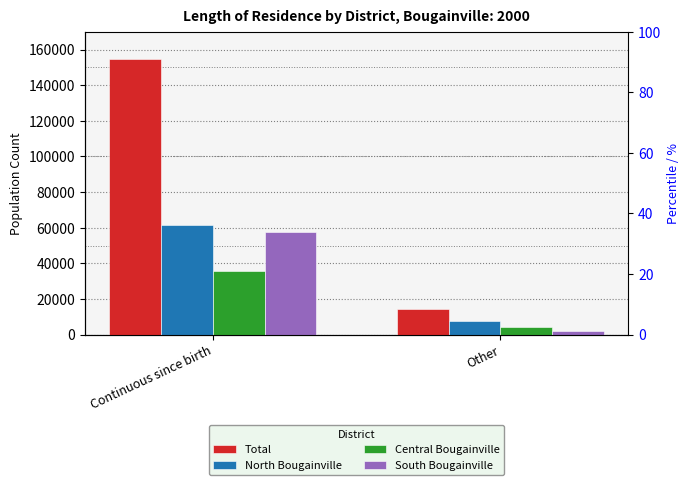

At which category is the sum across all series the highest?

Continuous since birth